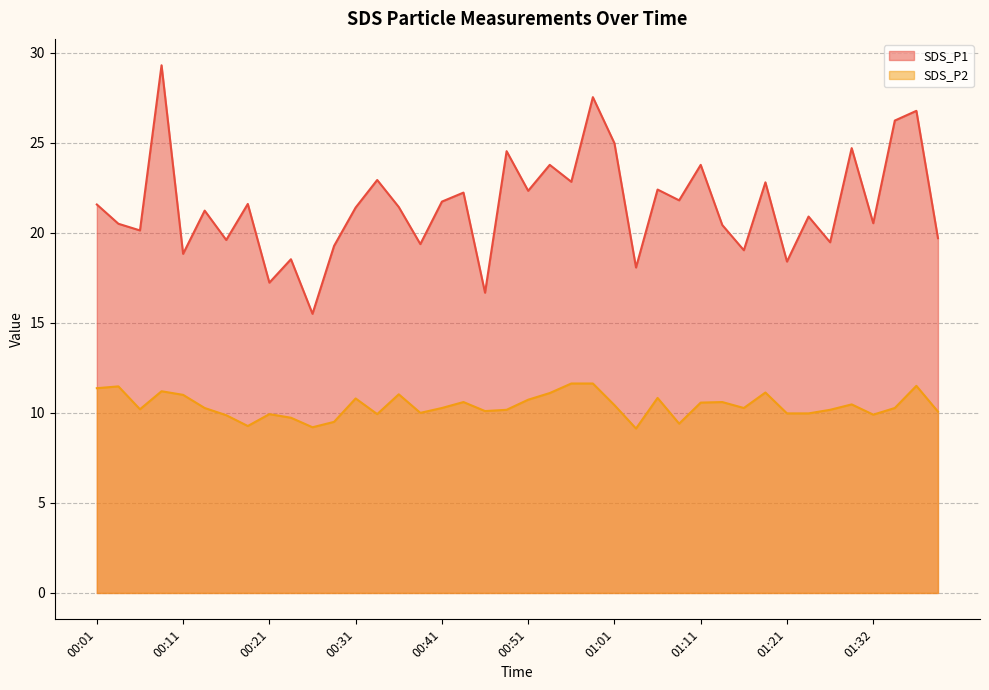

How many interior local peaks does the SDS_P2 series have?

11